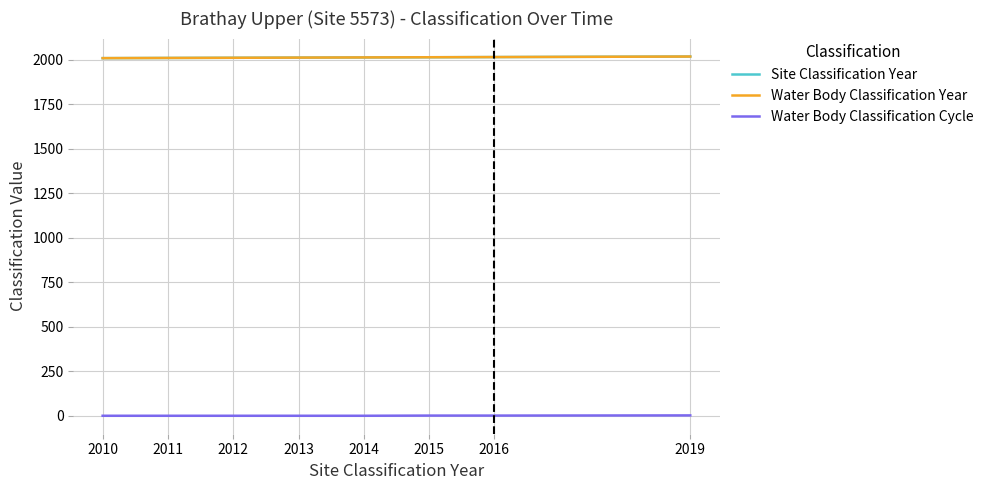

True or false: Water Body Classification Year has a value of 461 at 2012.

False